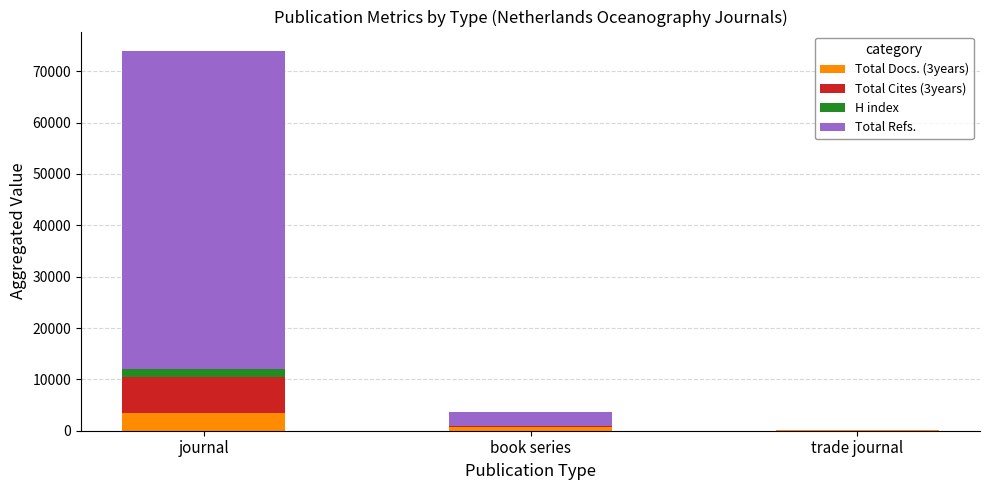

What is the total value across all series at journal?

74039